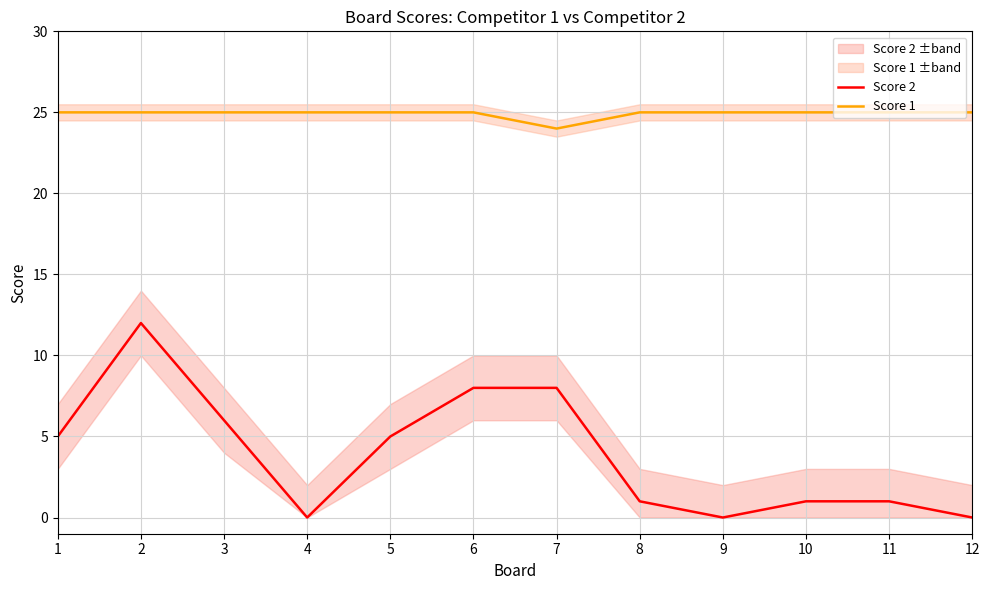

At how many categories does at least one series exceed 11?

12